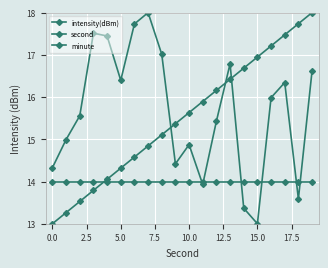

How many categories are shown in the chart?

20